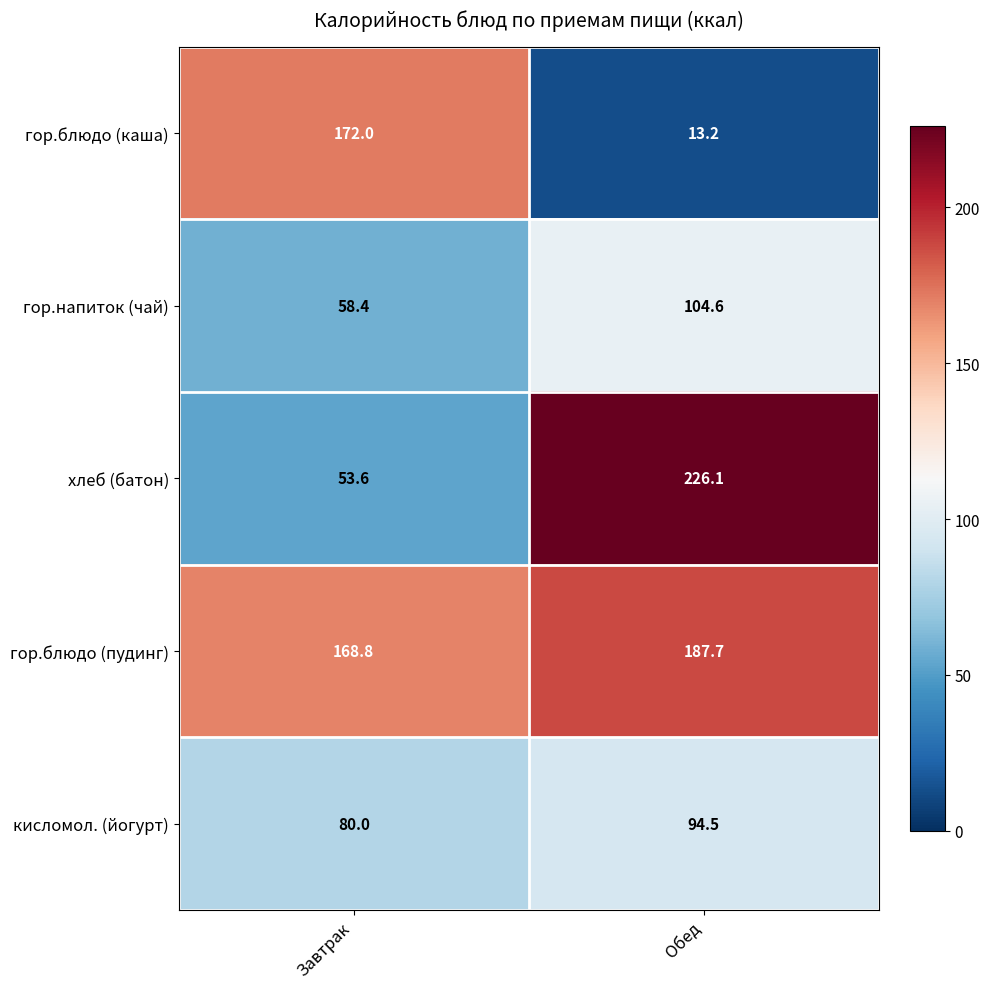

The value of гор.блюдо (пудинг) at Обед is 187.7. True or false?

True